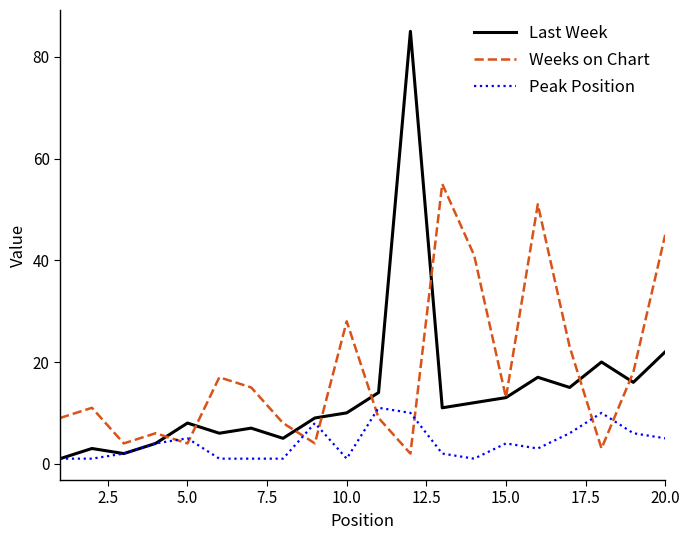

Does the chart display data point markers on the line(s)?

No